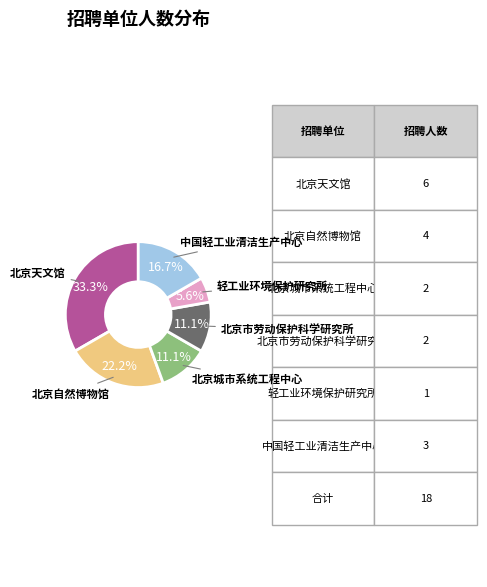

To the nearest percent, what portion does 北京市劳动保护科学研究所 represent?

11%